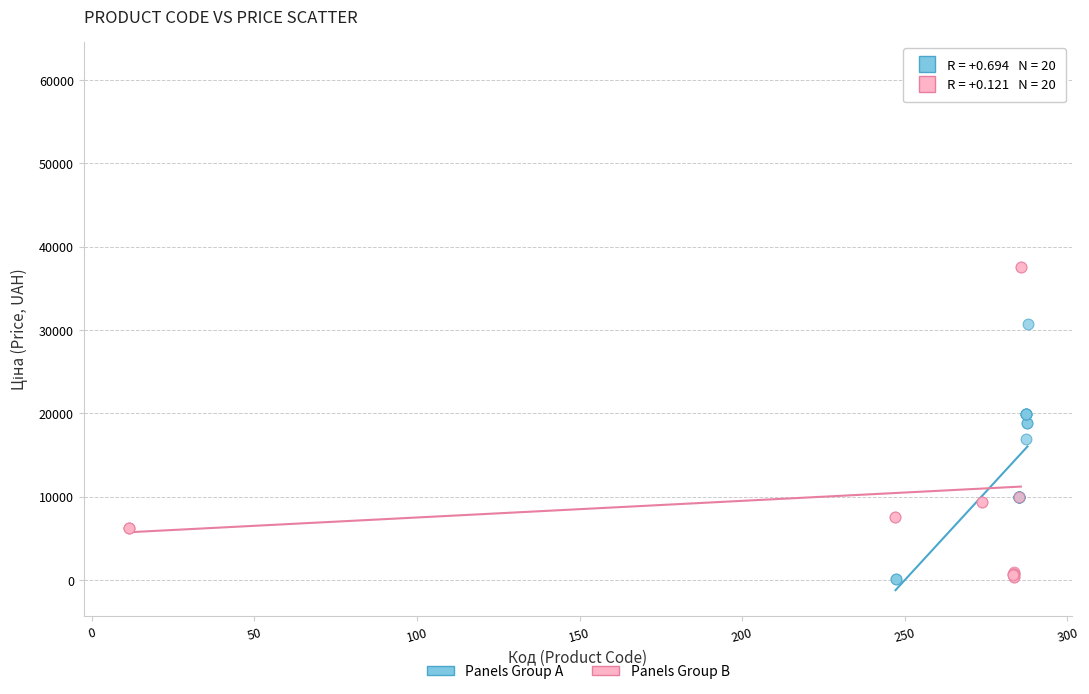

Which series has the widest spread of Y values?

Panels Group B